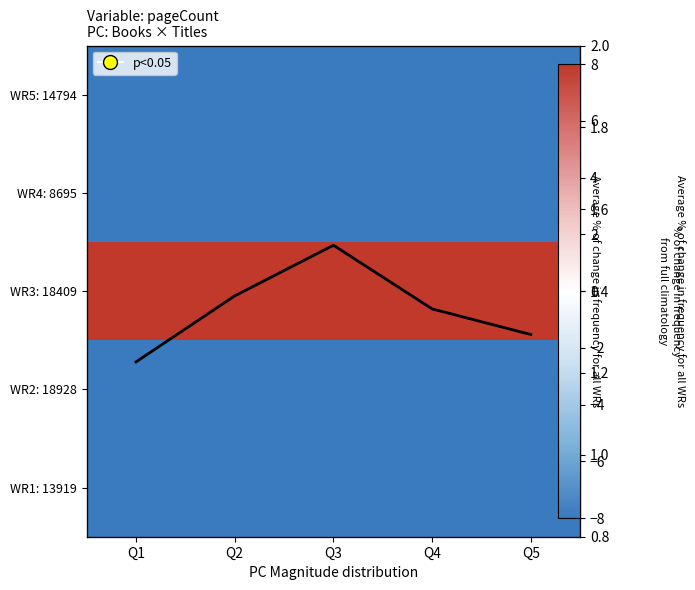

What is the total value across all series at Q5?

-5.8